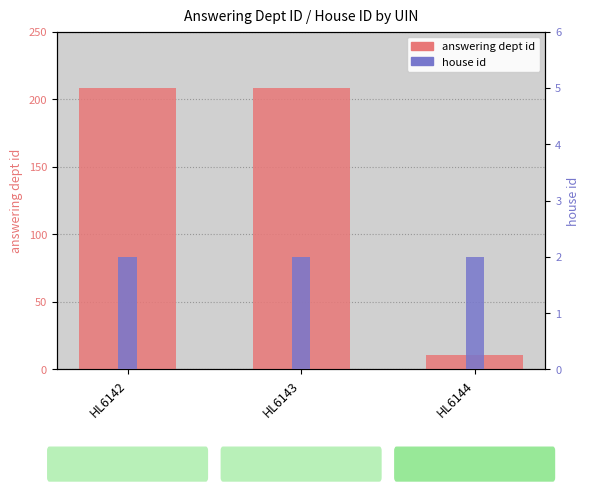

What is the value of the house id bar at the 3rd from the left?

2